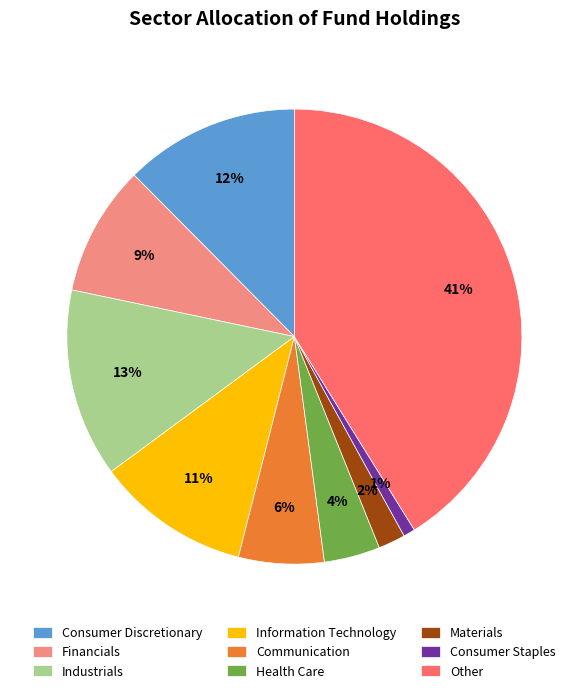

To the nearest percent, what portion does Communication represent?

6%